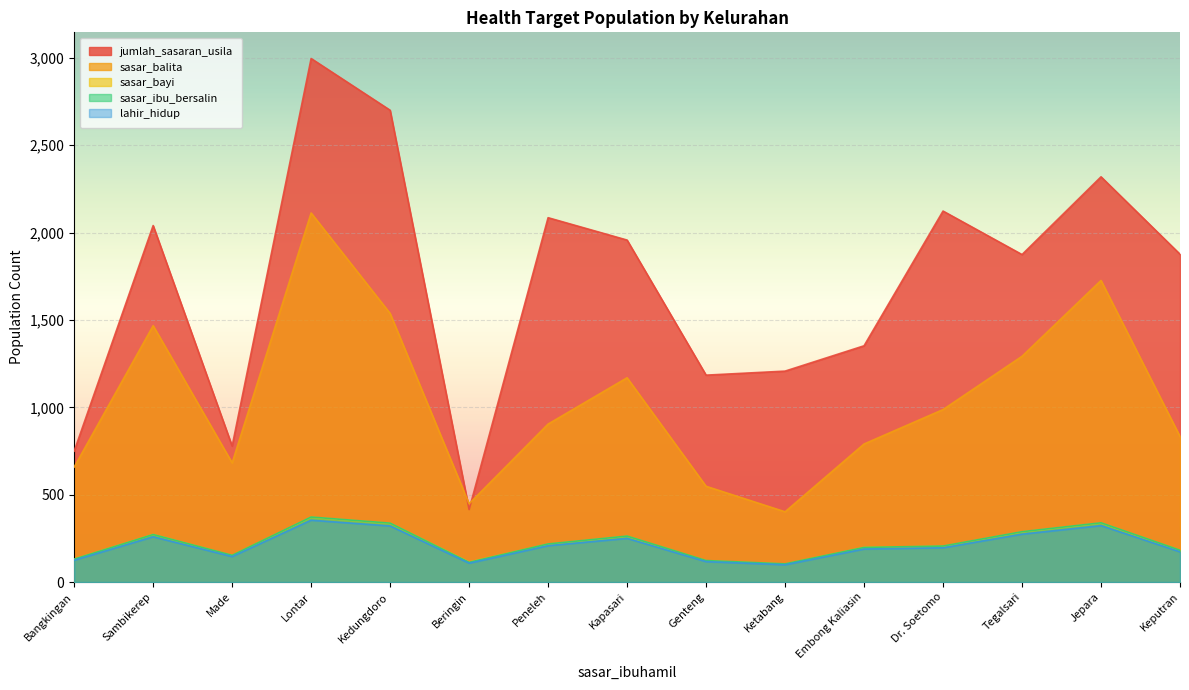

List the series in order of their peak value, highest first.

jumlah_sasaran_usila, sasar_balita, sasar_ibu_bersalin, sasar_bayi, lahir_hidup